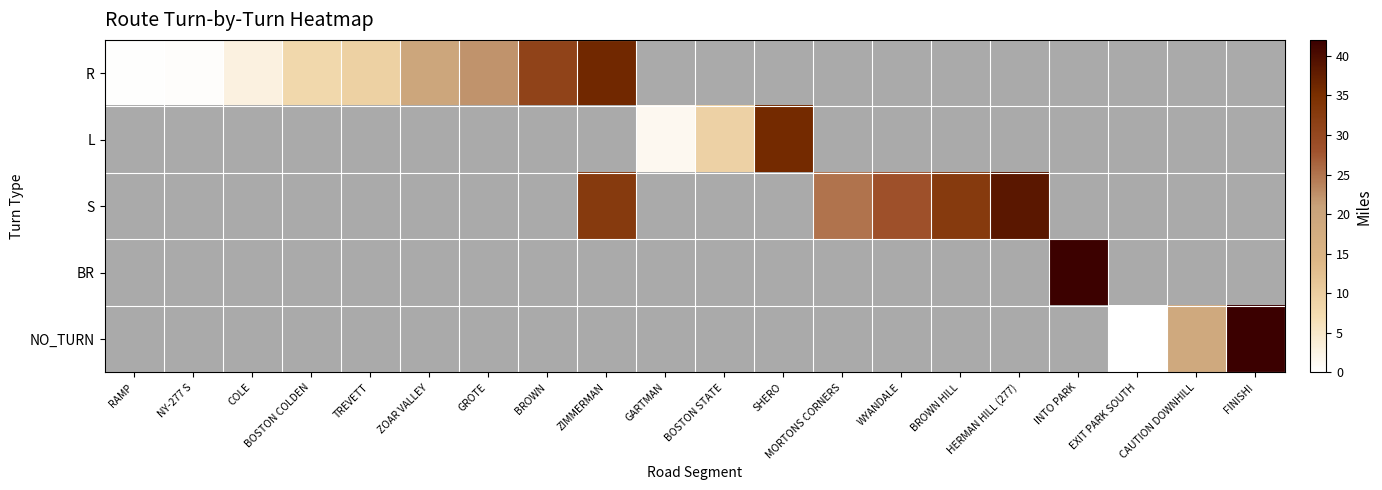

At which label is R closest to 18?

ZOAR VALLEY